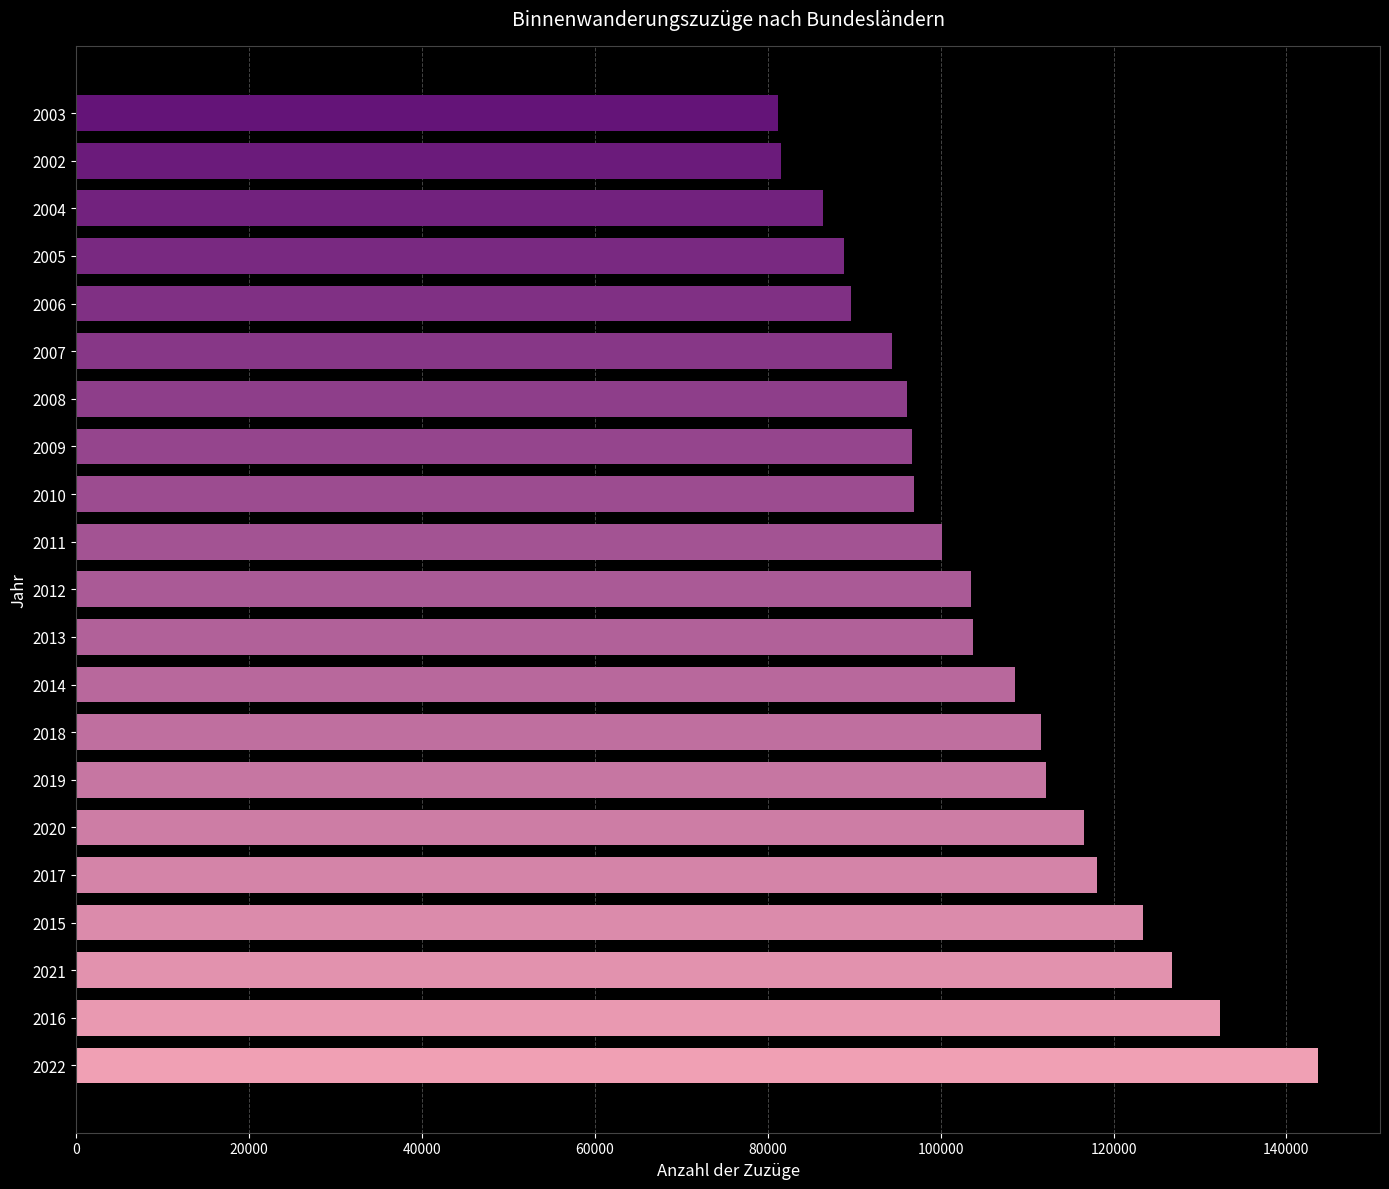

What is the sum of all values?

2212252